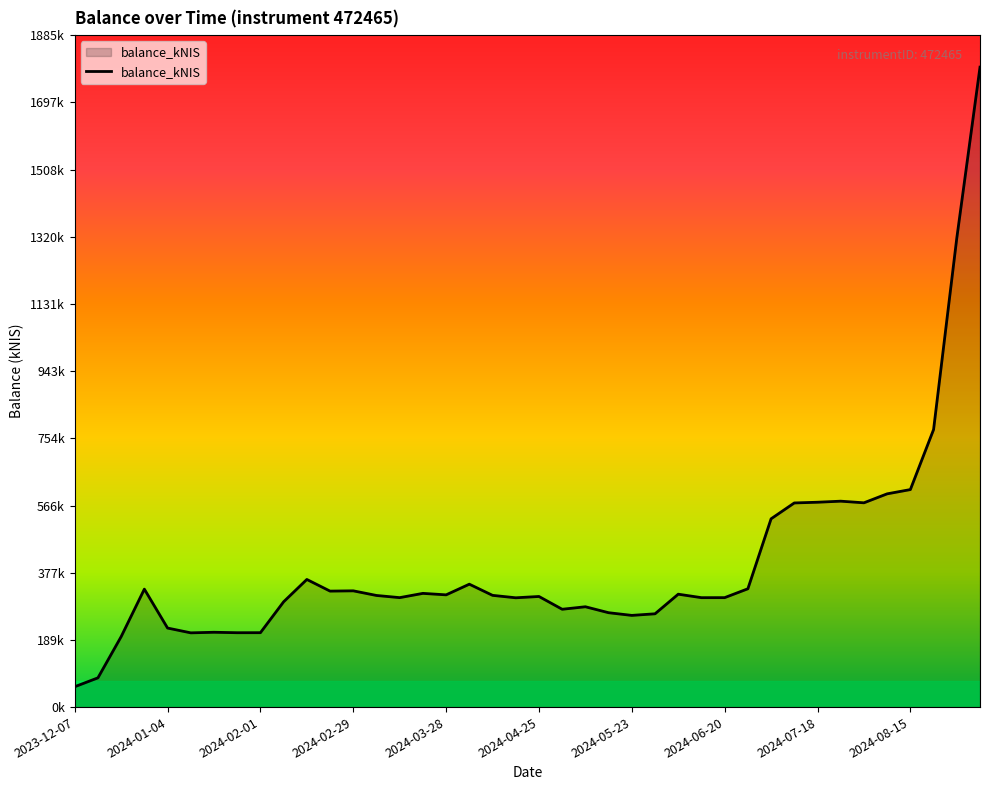

What is the difference between the maximum and minimum values?

1738362.6